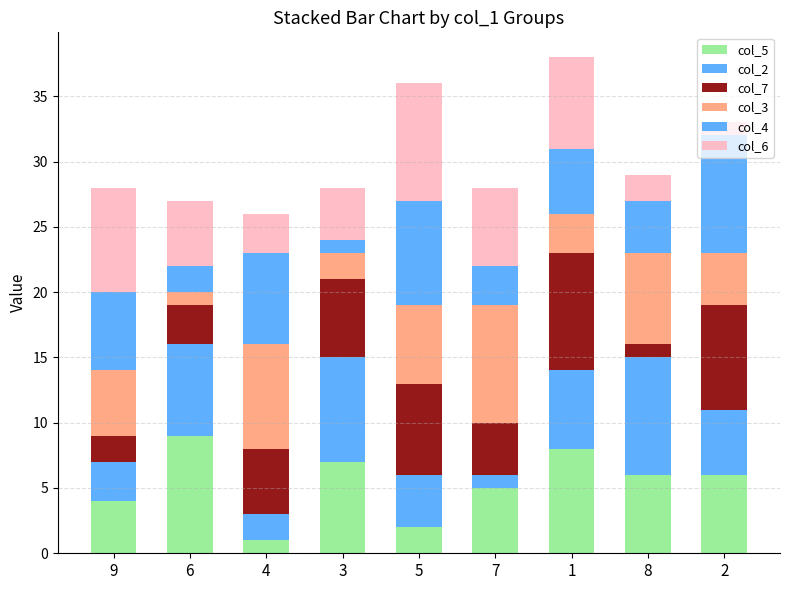

What is the label of the 2nd bar from the right?

8